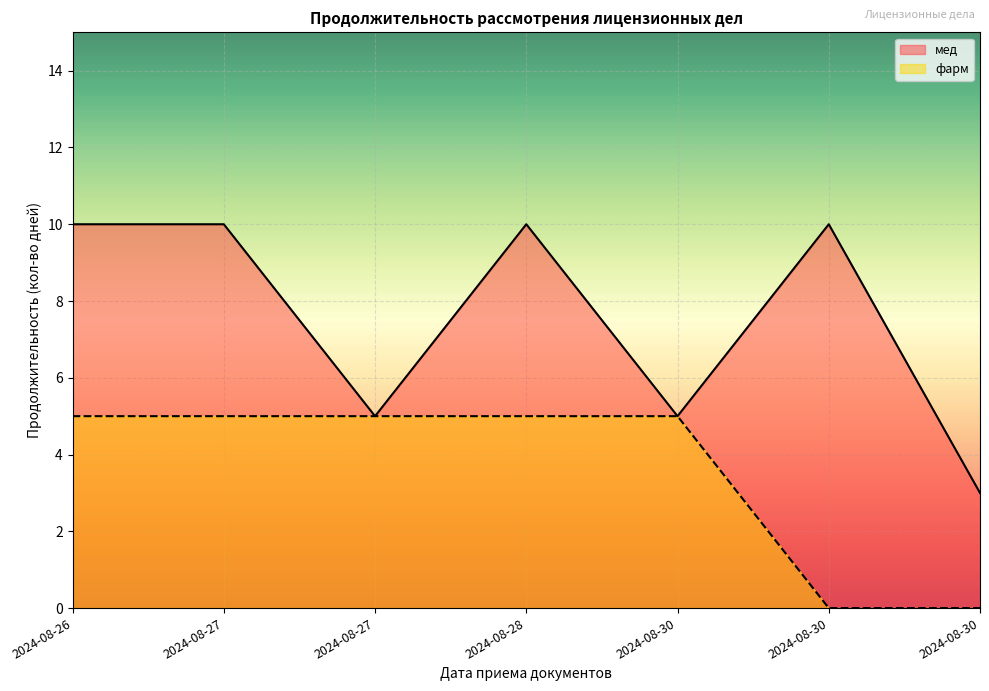

Rank the series at 2024-08-27 from lowest to highest value.

фарм, мед